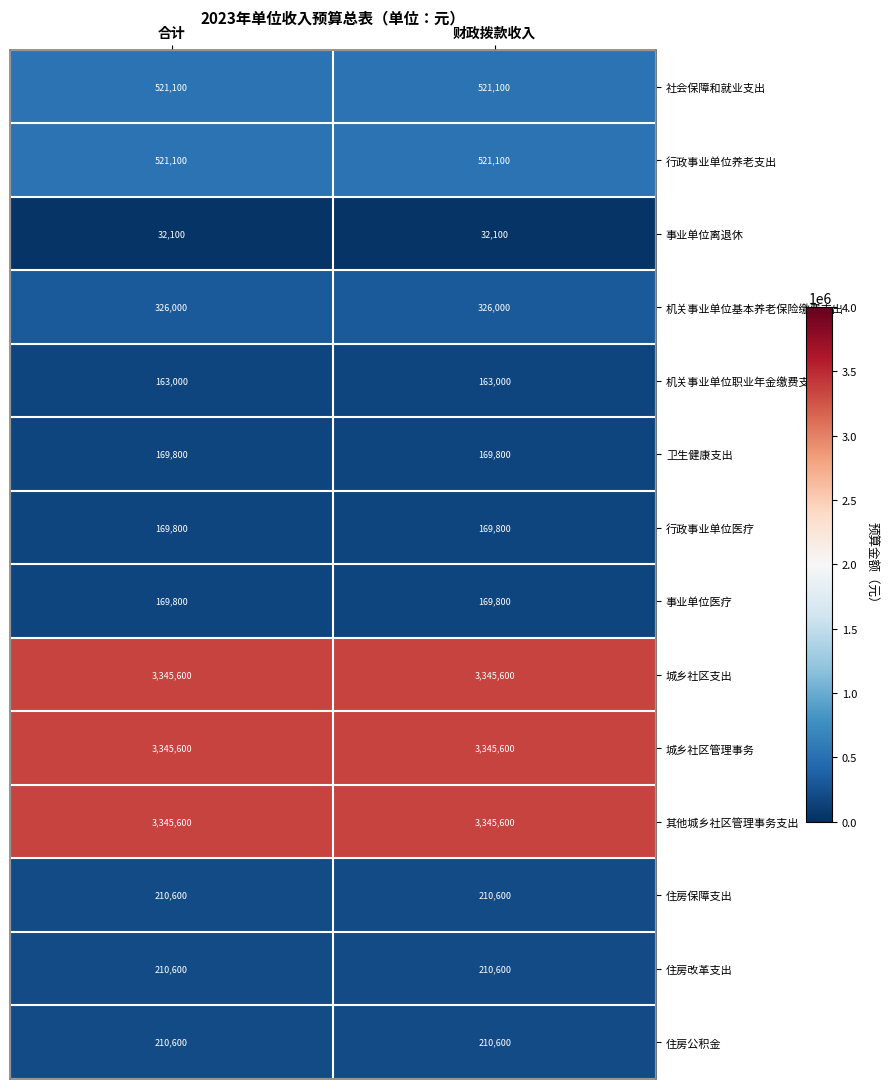

True or false: 机关事业单位基本养老保险缴费支出 has a value of 326000 at 合计.

True